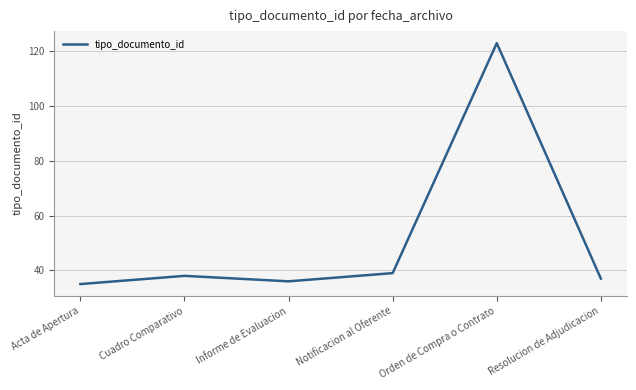

At which category does the data reach its first local peak?

Cuadro Comparativo